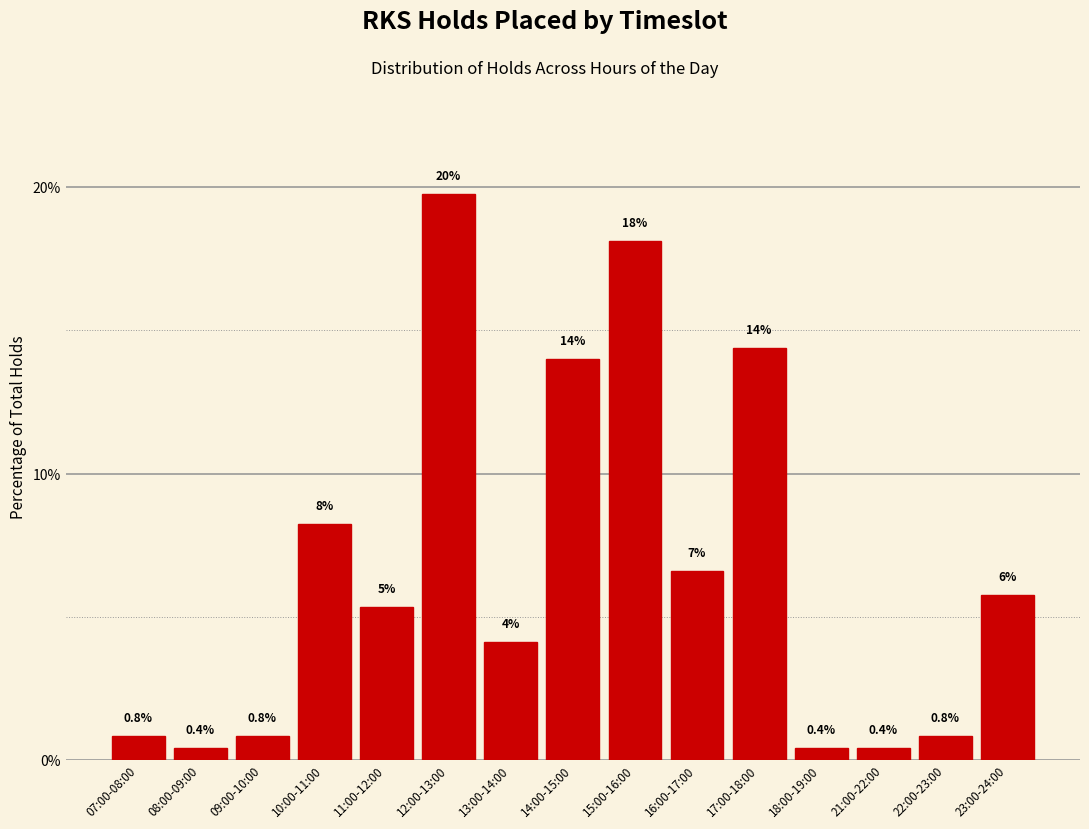

What is the value of the 13th bar from the left?

0.4